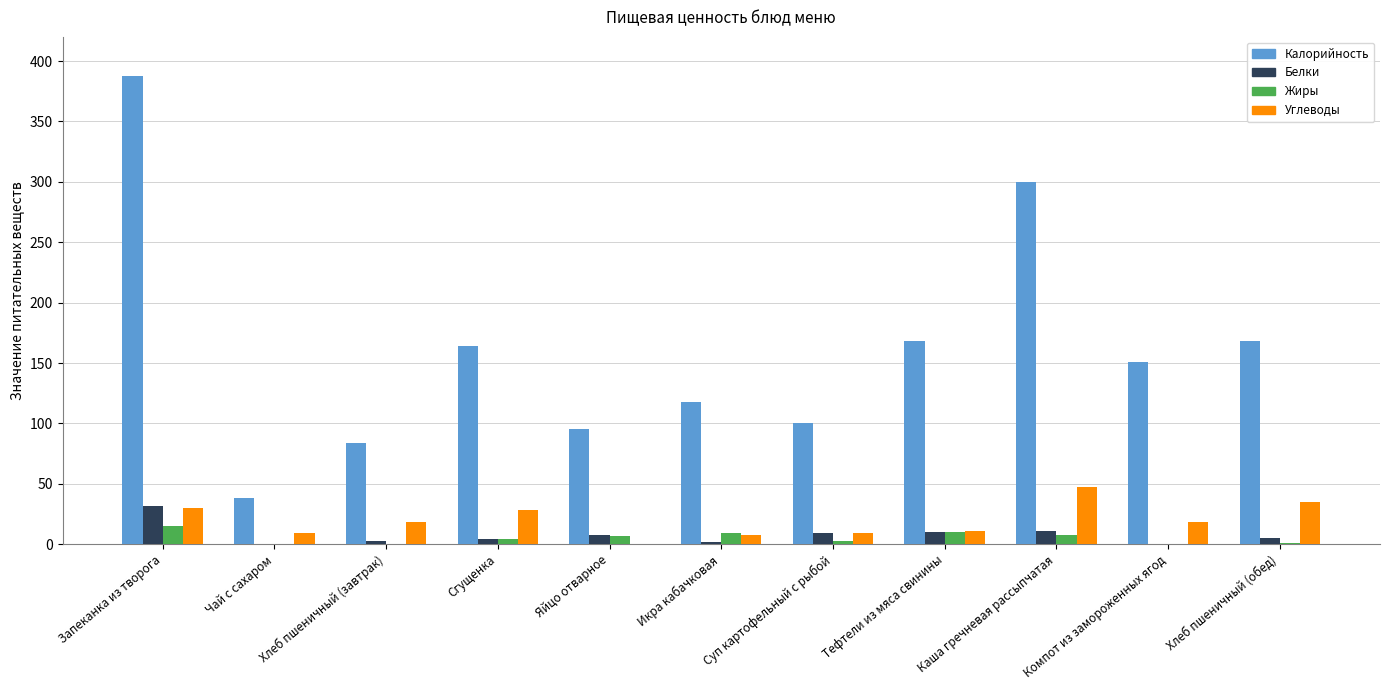

What is the sum of the Белки values at Компот из замороженных ягод and Сгущенка?

4